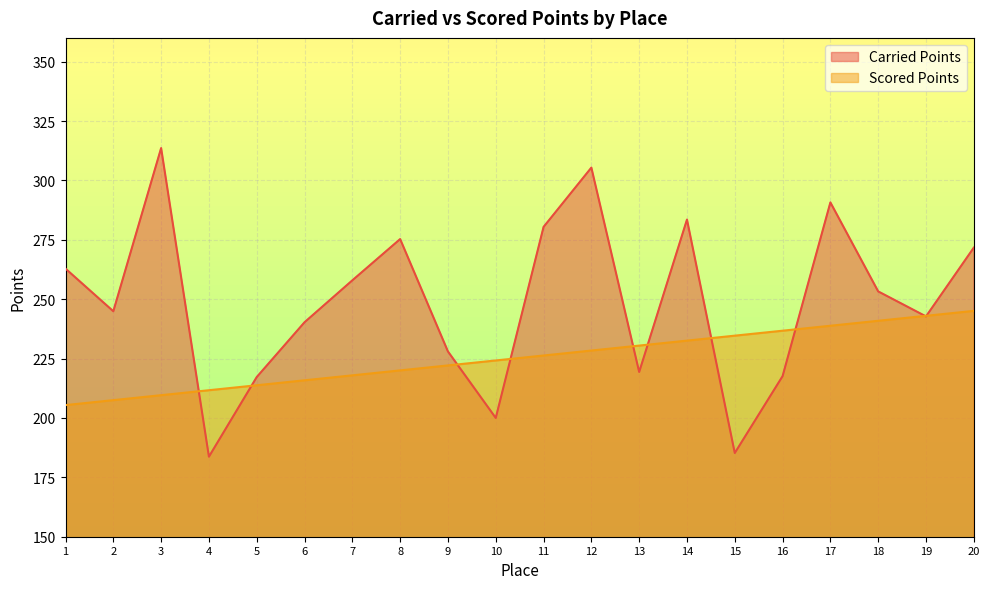

Reading left to right, what are all the values shown in this chart?

Carried Points: 1=262.9	2=244.9	3=313.6	4=183.7	5=217.2	6=240.3	7=257.9	8=275.3	9=228.0	10=200.0	11=280.4	12=305.4	13=219.4	14=283.5	15=185.2	16=217.6	17=290.7	18=253.3	19=242.8	20=271.7
Scored Points: 1=205.4	2=207.5	3=209.6	4=211.7	5=213.8	6=215.9	7=217.9	8=220.0	9=222.1	10=224.2	11=226.3	12=228.4	13=230.5	14=232.6	15=234.6	16=236.7	17=238.8	18=240.9	19=243.0	20=245.1